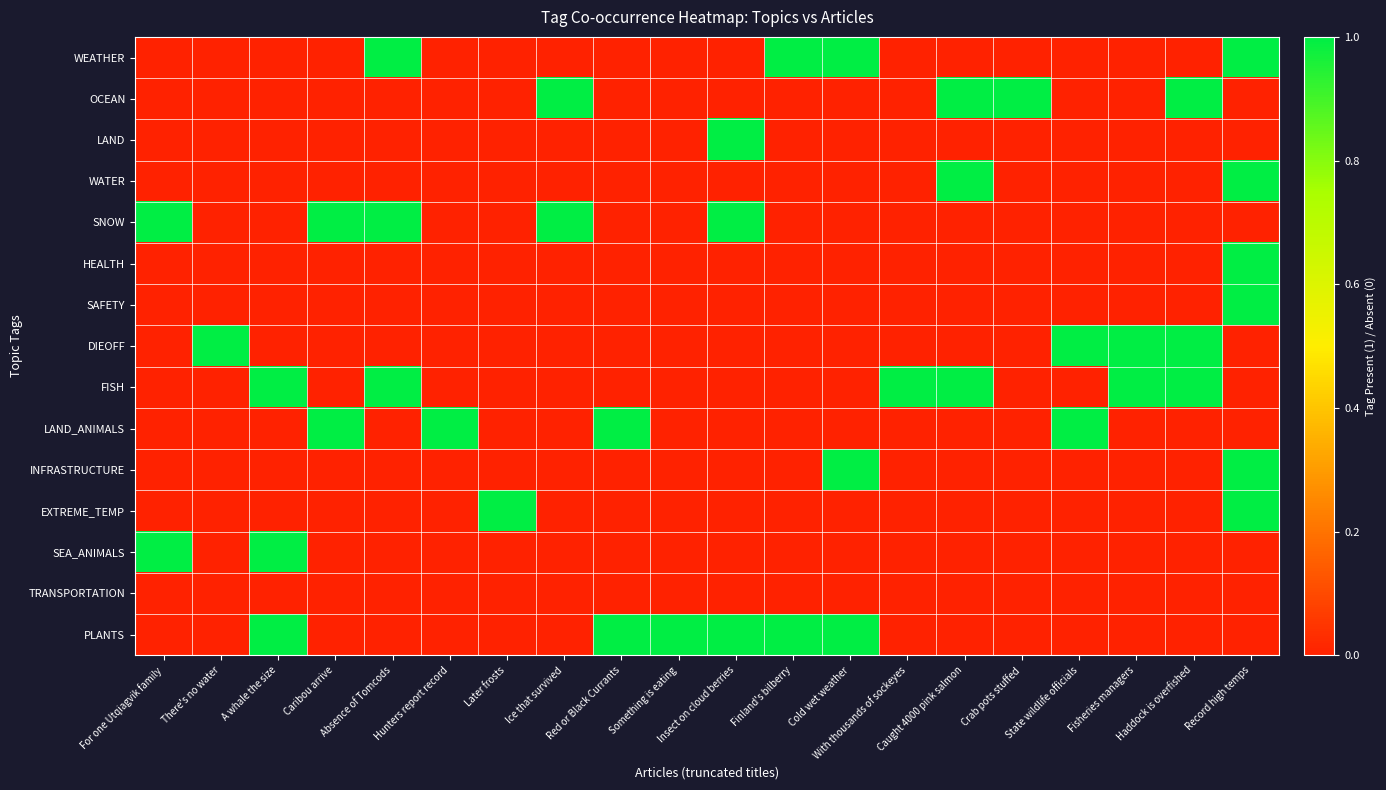

At which category is the sum across all series the highest?

Record high temps